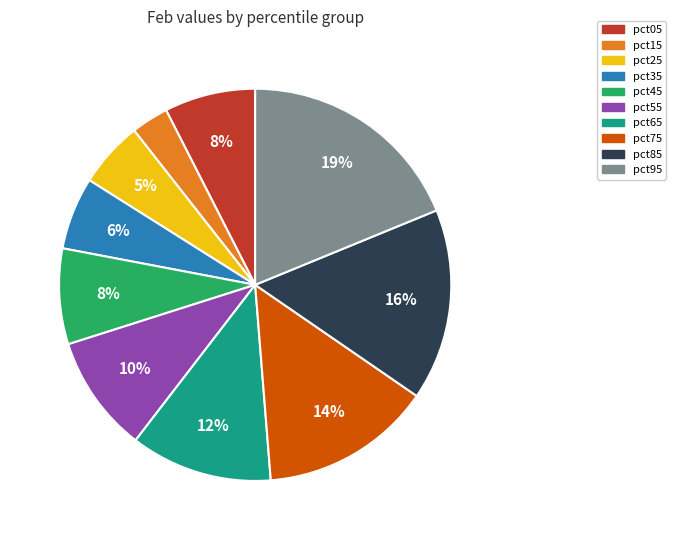

To the nearest percent, what percentage of the pie is pct75?

14%